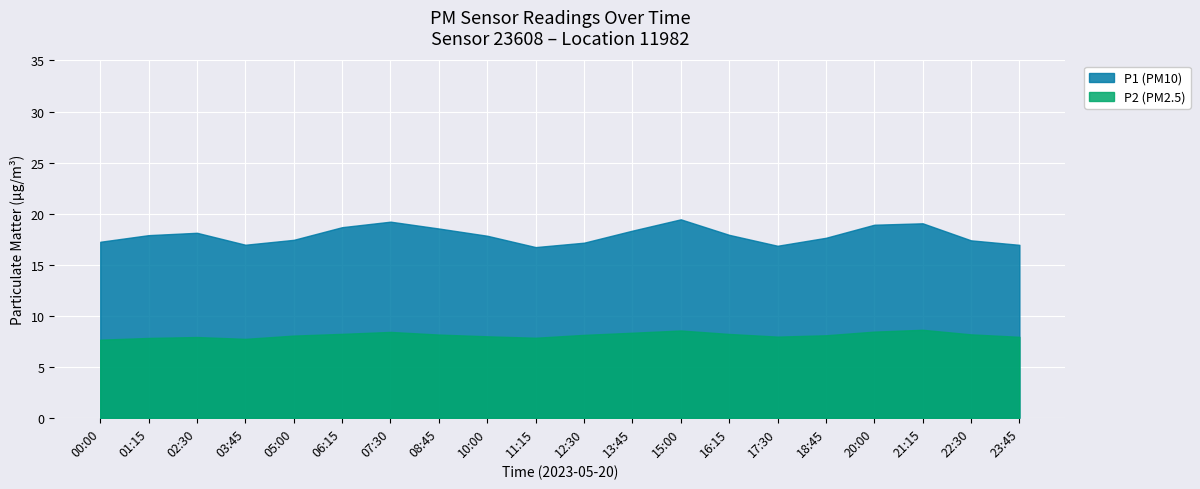

Count the number of data series in this chart.

2